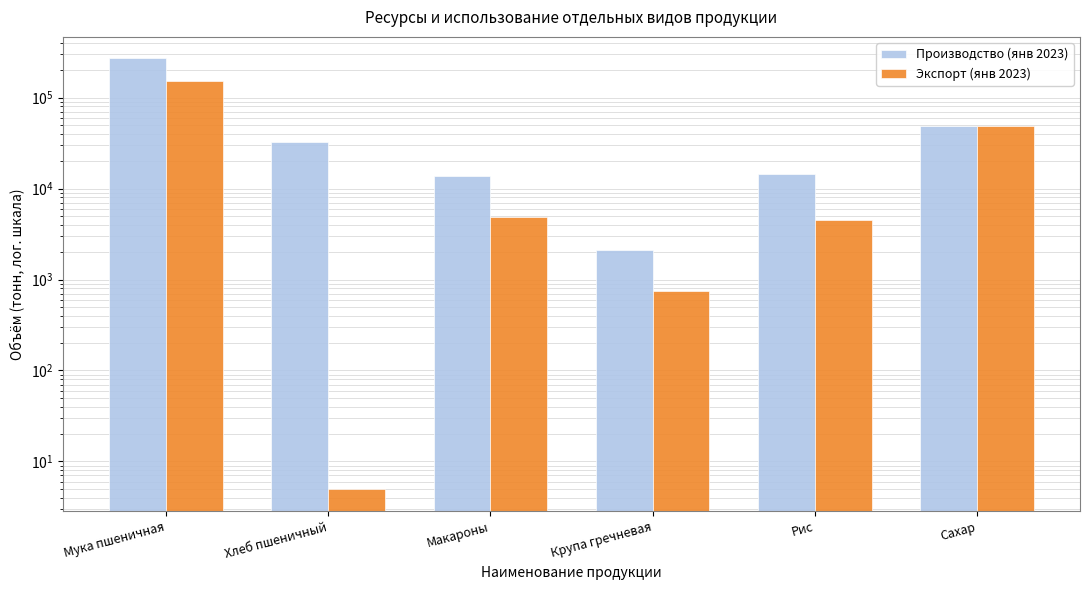

What is the sum of the Экспорт (янв 2023) values at Мука пшеничная and Рис?

157741.8